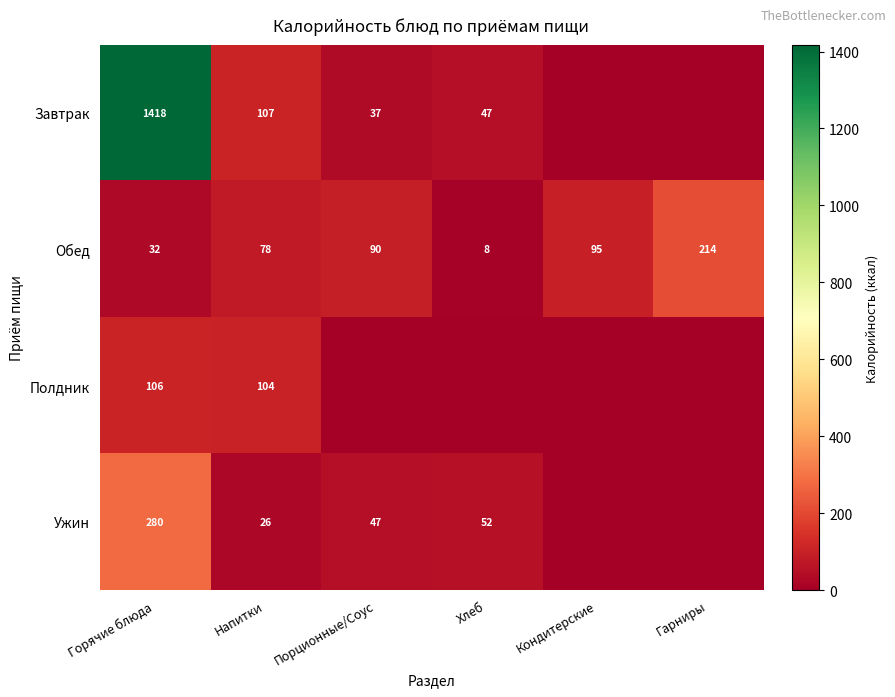

Read the Обед value at Кондитерские, to the nearest 5.

95